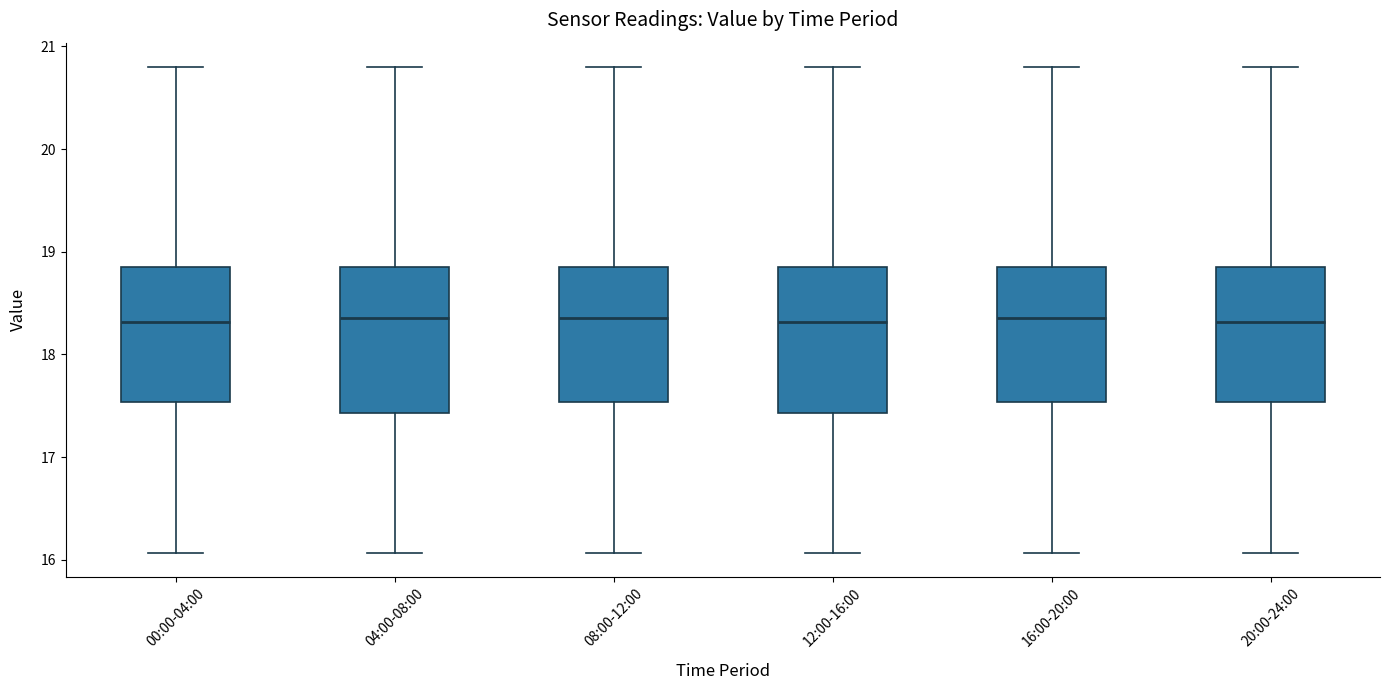

Where does the upper whisker of the box for 04:00-08:00 end on the y-axis? The values are not printed on the chart, so give them approximately, as read against the axis.

20.8